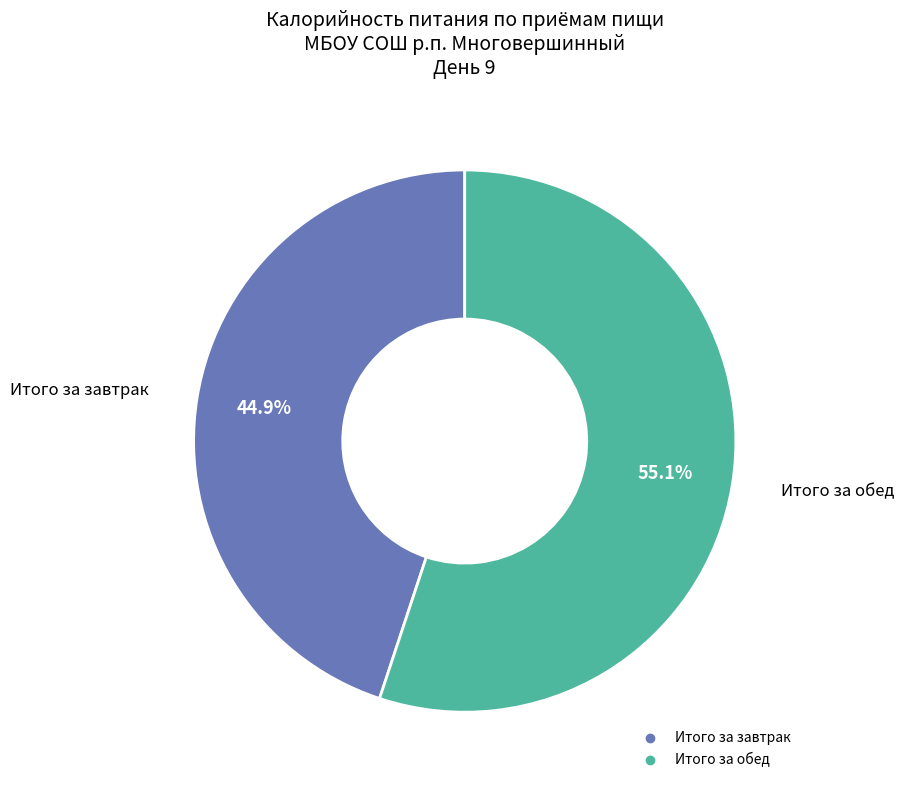

To the nearest percent, what is the combined percentage of Итого за обед and Итого за завтрак?

100%